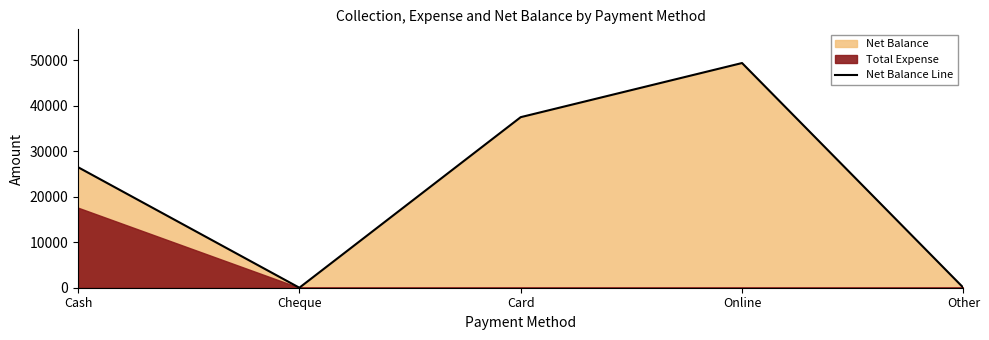

What is the average value?

22680